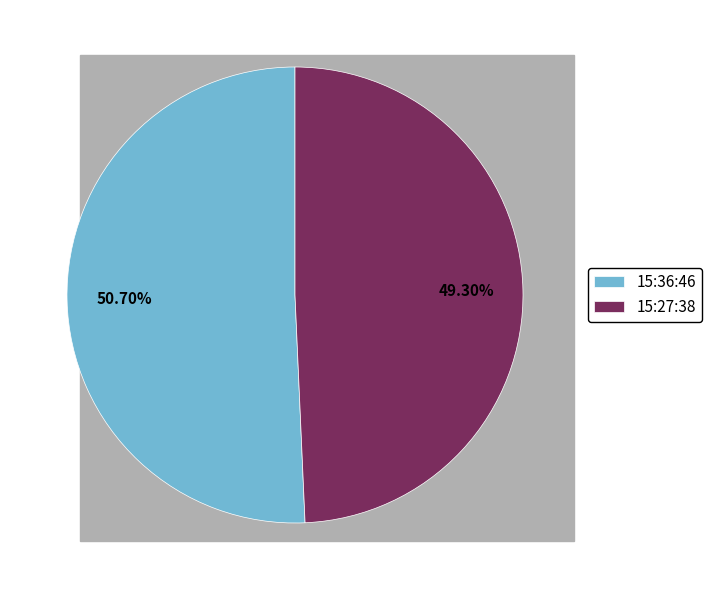

To the nearest percent, what is the difference between the 15:27:38 and 15:36:46 slice percentages?

1%